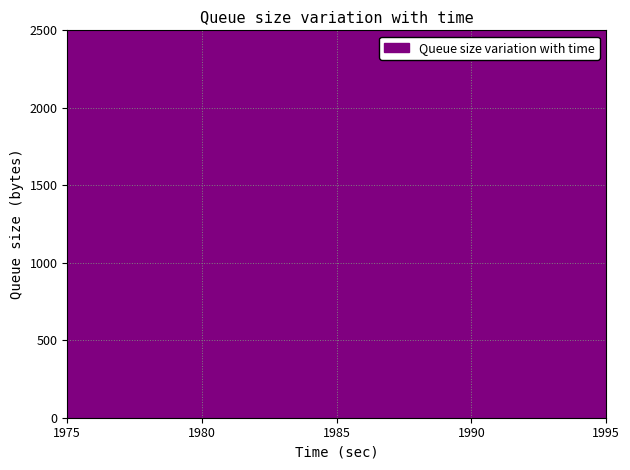

True or false: fauteuils has more than 2 interior local peaks.

False